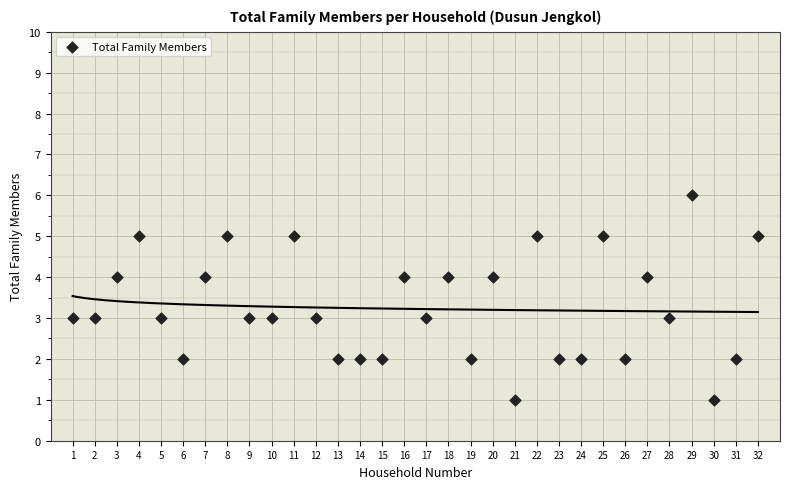

What is the range of X values (max minus min)?

31